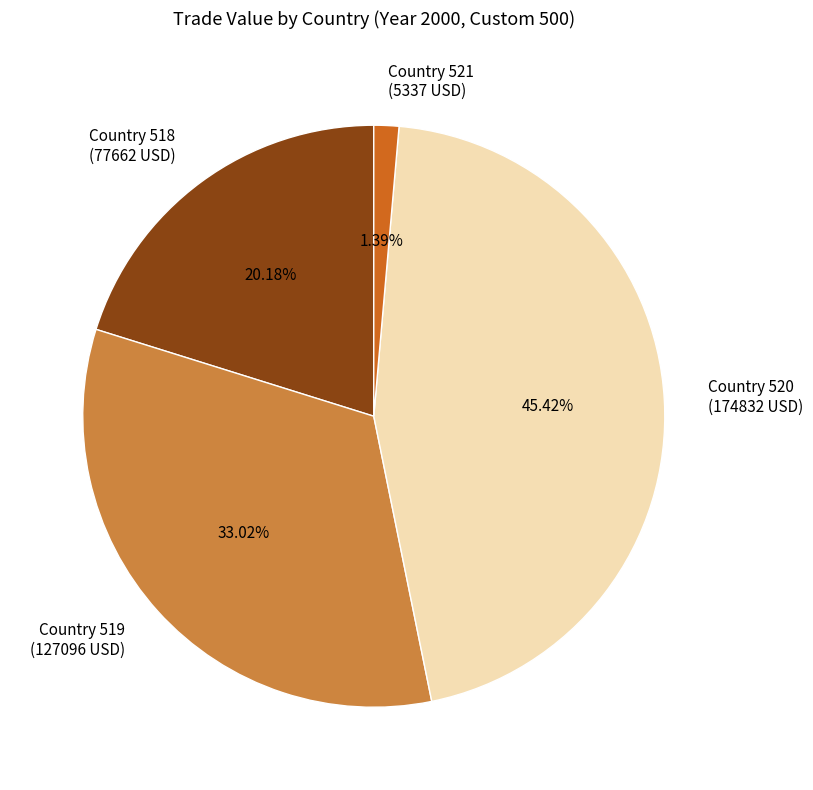

What is the ratio of the value at Country 519 (127096 USD) to the value at Country 518 (77662 USD)?

1.6